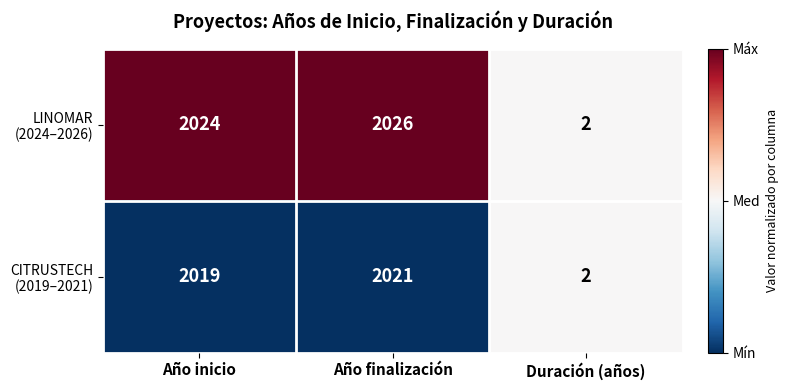

Which label corresponds to the largest value in the chart?

Año finalización